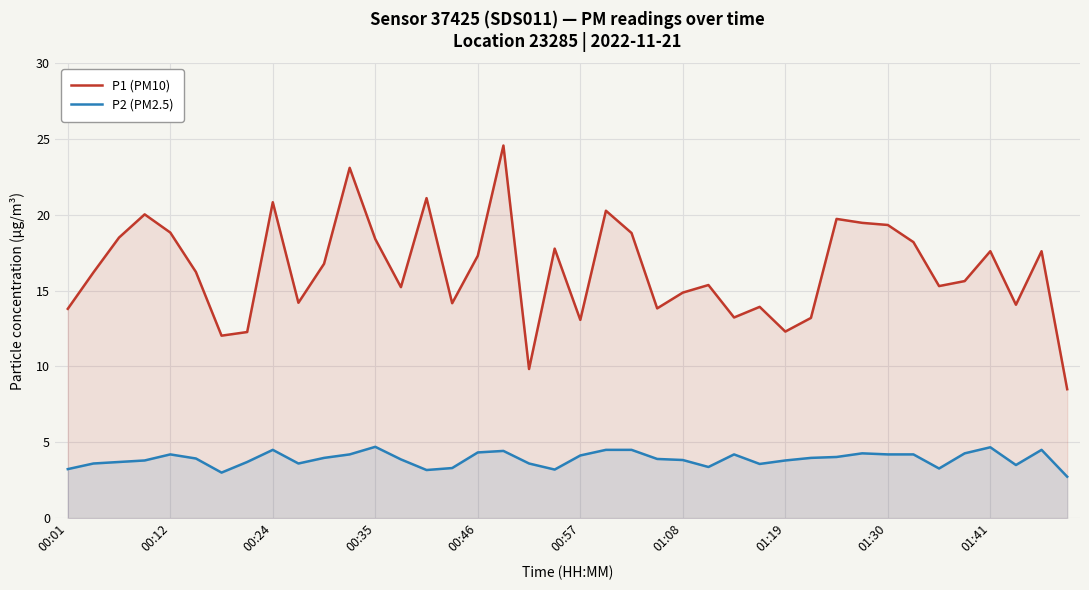

True or false: P1 (PM10) and P2 (PM2.5) intersect in this chart.

False